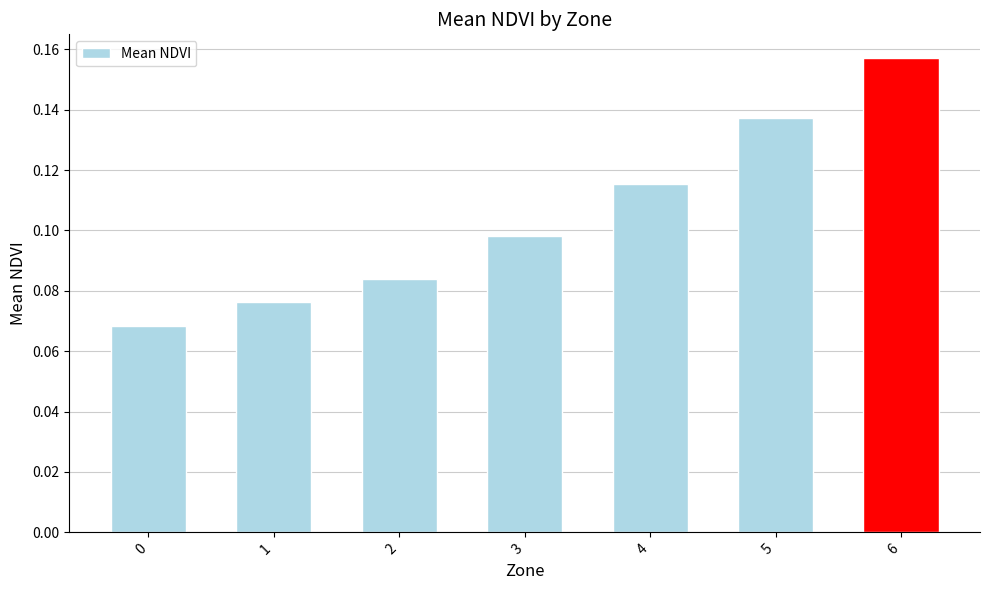

Count the values in the range 0 to 1.

7